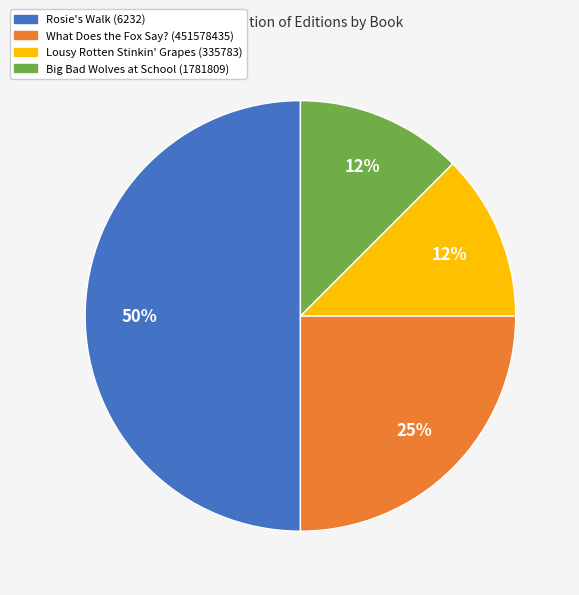

How many slices are in this pie chart?

4